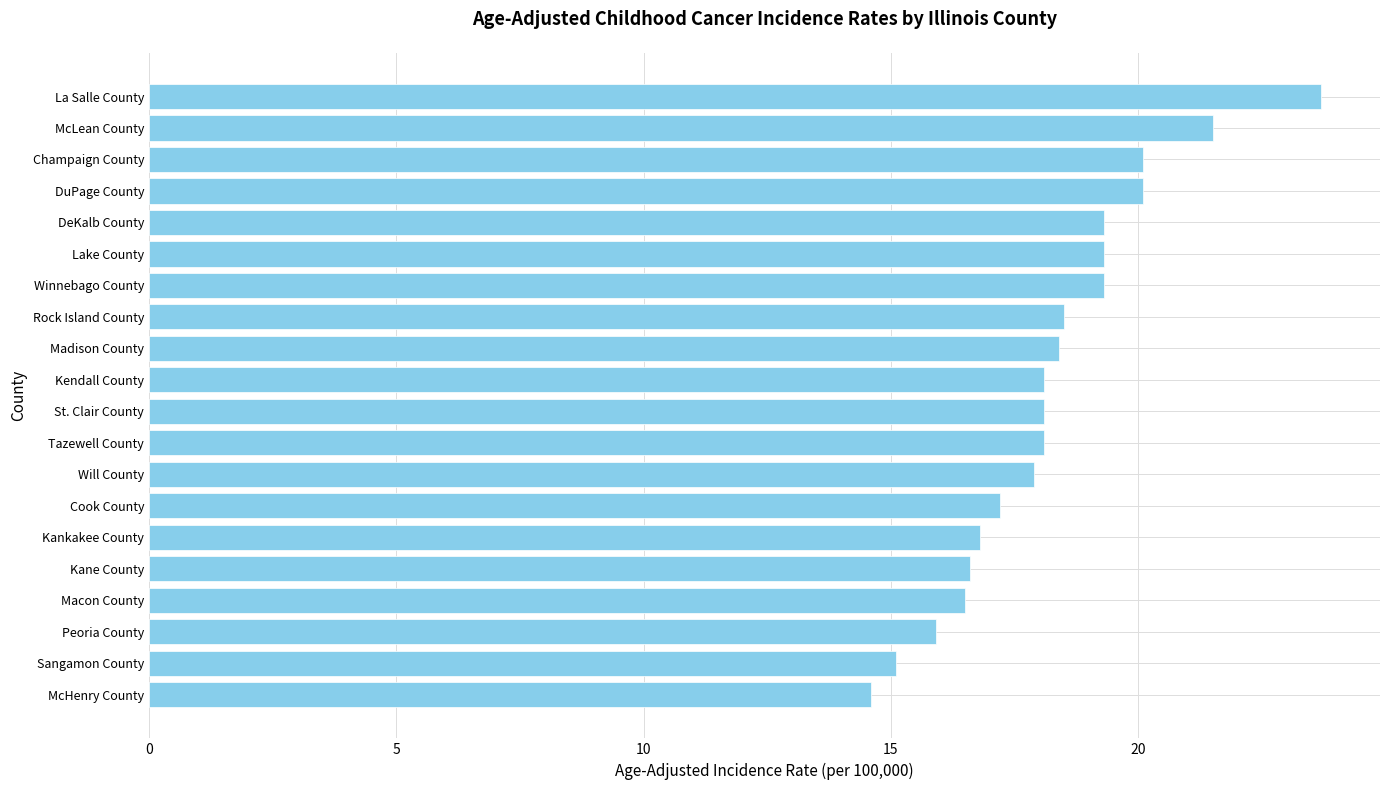

How many series are shown in this chart?

1